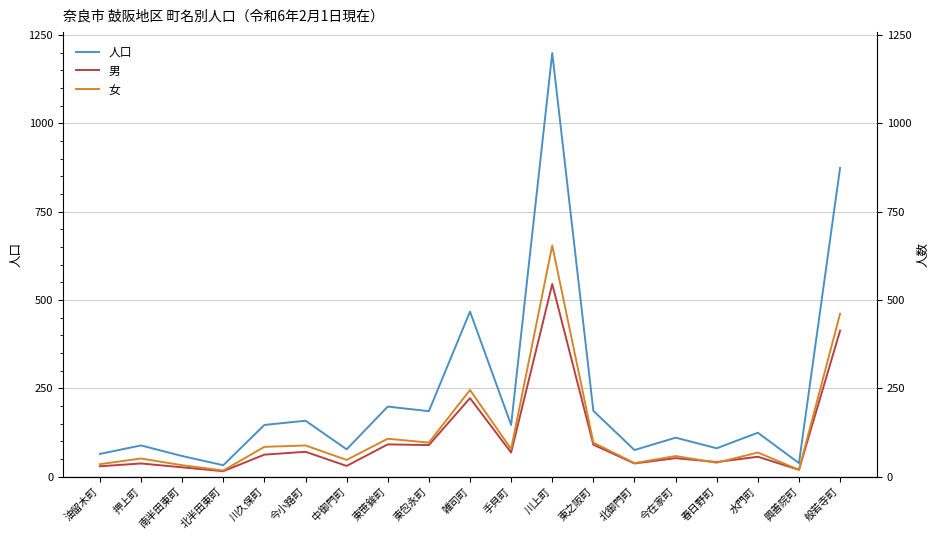

The 男 series shows 56 at 水門町. True or false?

True